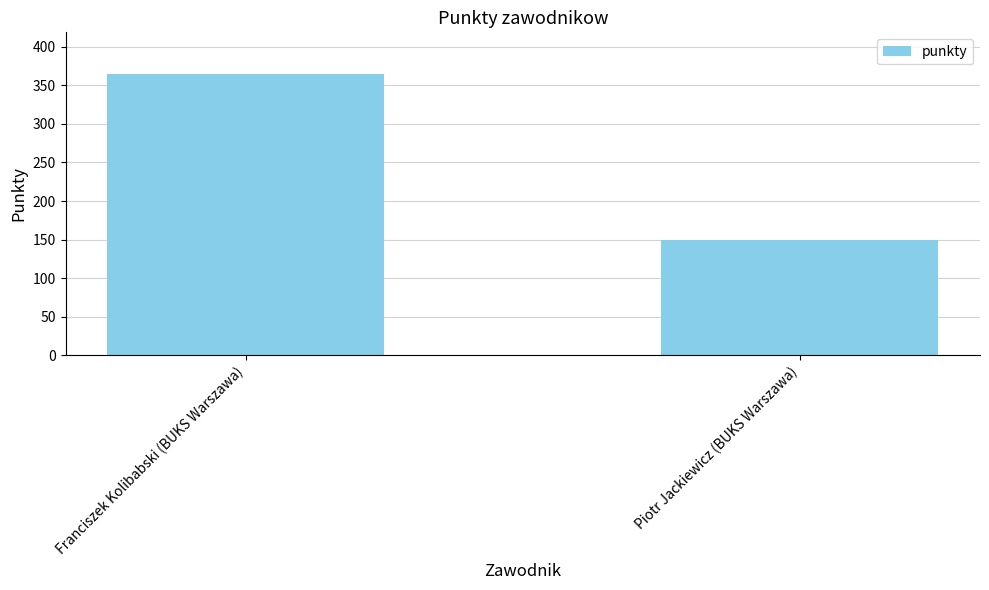

What is the sum of all values?

514